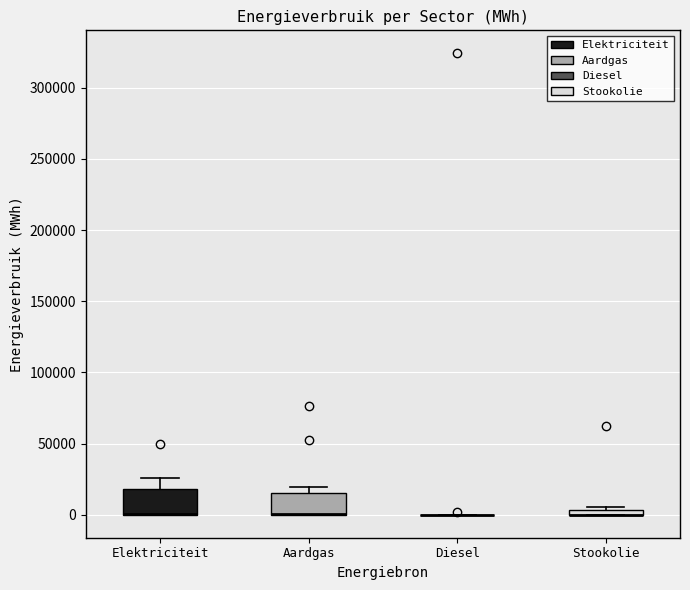

Where is the lower edge of the box for Stookolie on the y-axis? The values are not printed on the chart, so give them approximately, as read against the axis.

0